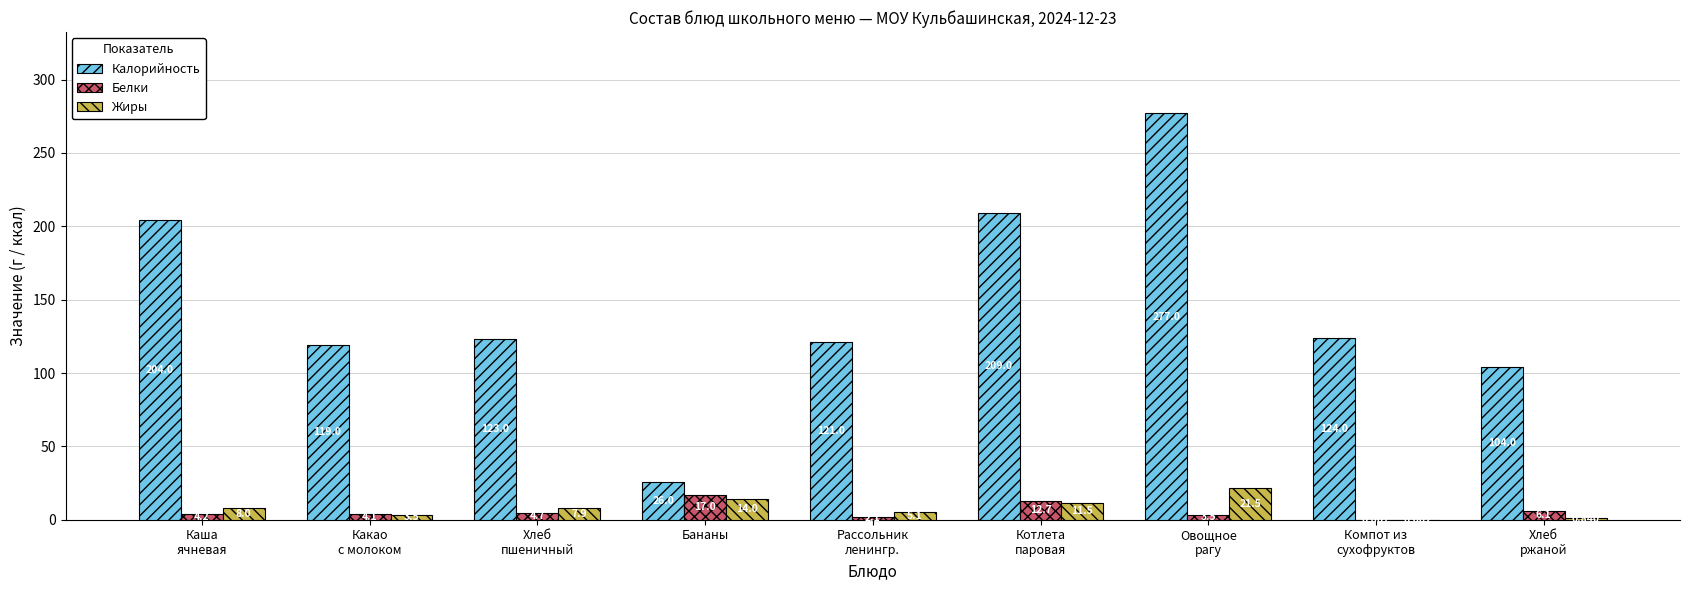

What is the total value across all series at Рассольник
ленингр.?

128.2